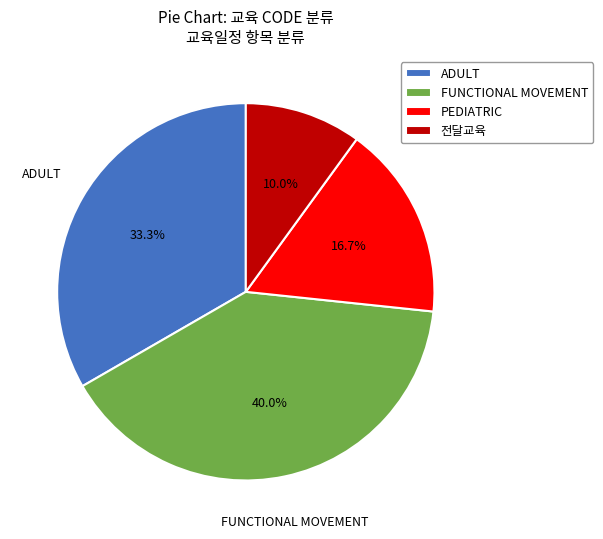

Which has a higher value, 전달교육 or PEDIATRIC?

PEDIATRIC